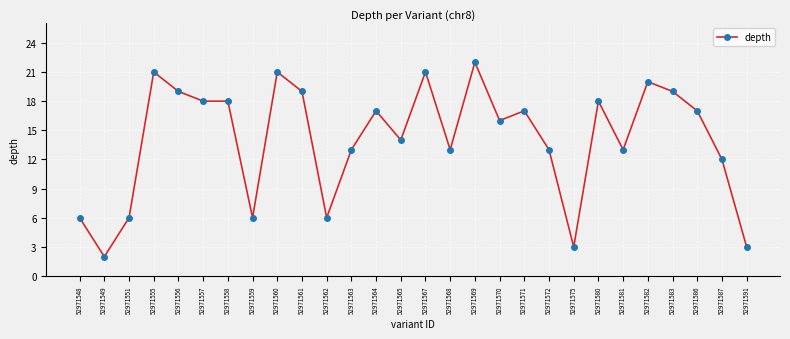

The chart shows a value of 4 at 52971548. True or false?

False